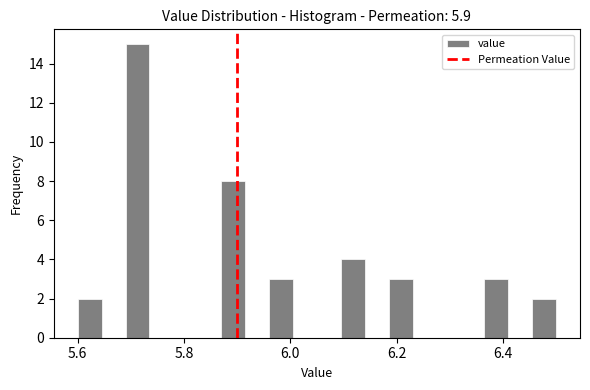

Read against the x-axis, roughly where is the centre of the tallest bar?

5.72